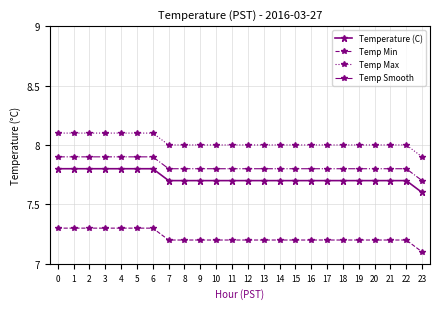

The value of Temp Smooth at 9 is 10.7. True or false?

False